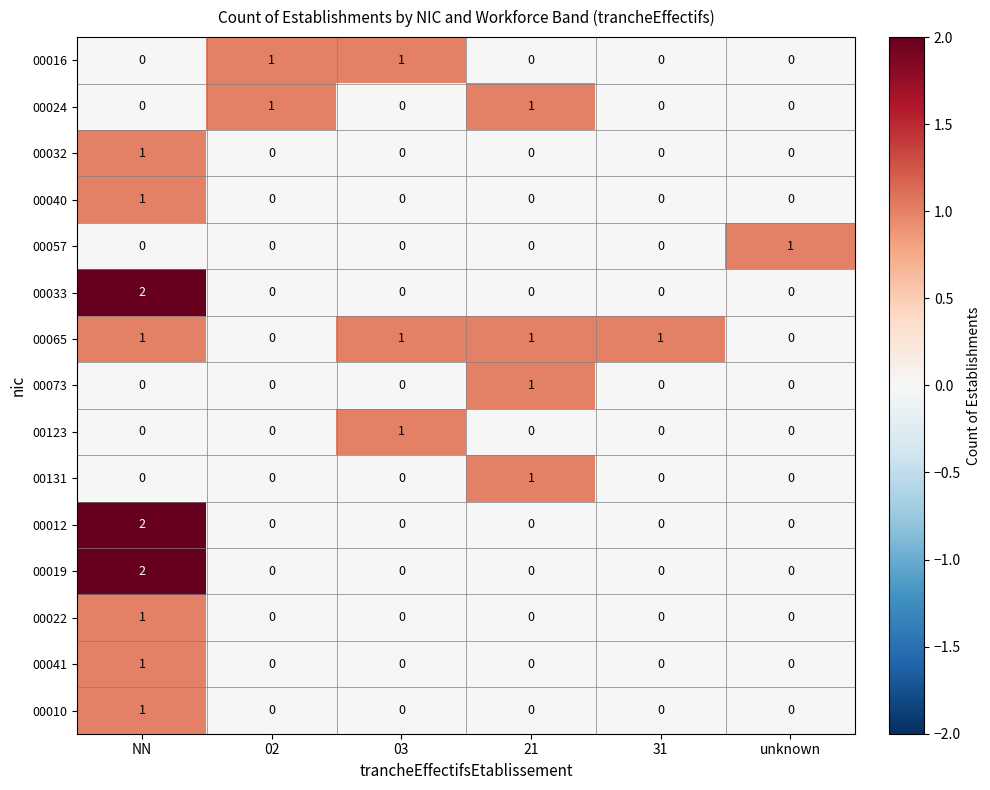

How many 00024 values are between 0 and 1?

6